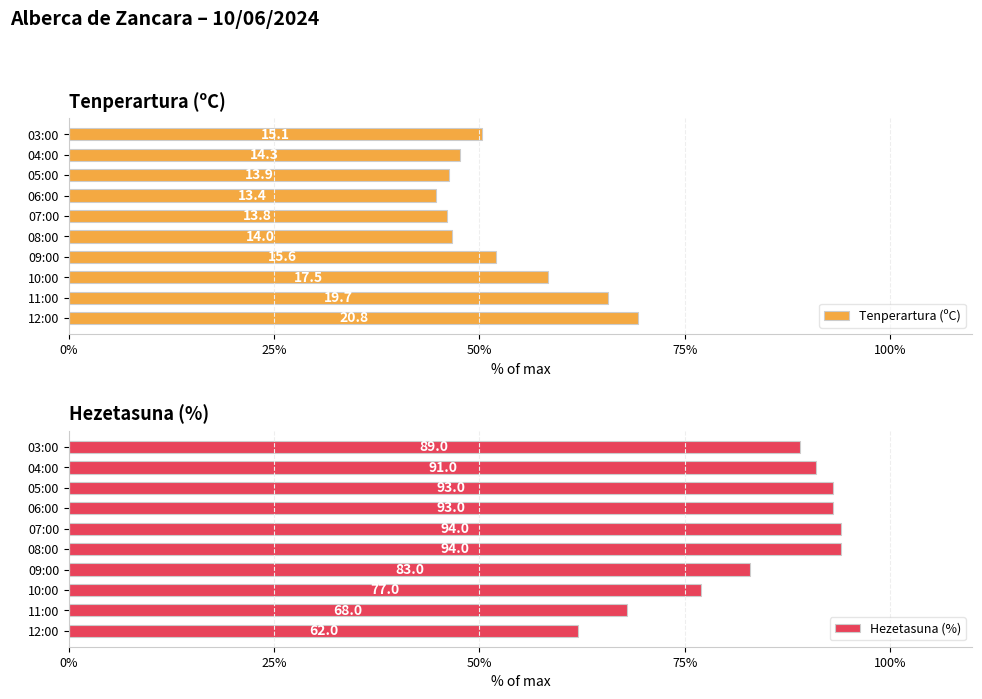

At which label does Hezetasuna (%) reach its minimum?

12:00